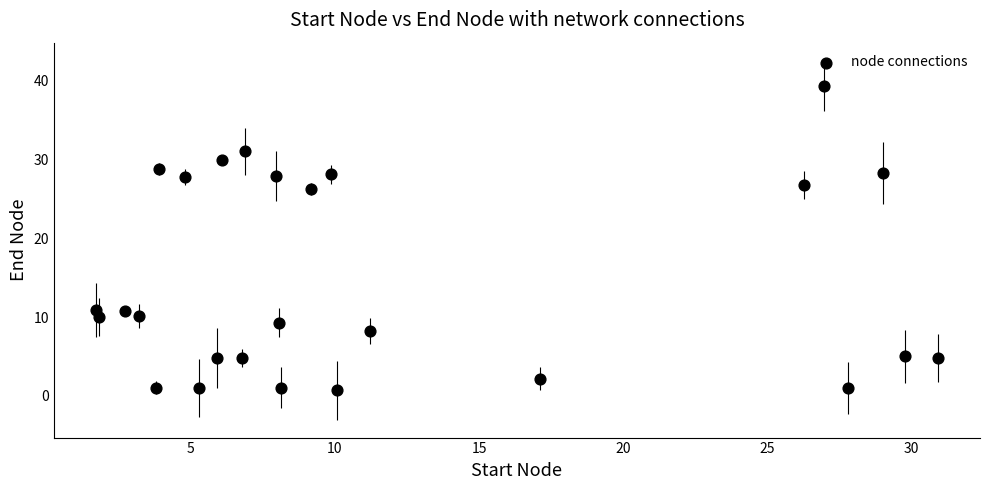

What is the range of Y values (max minus min)?

38.6